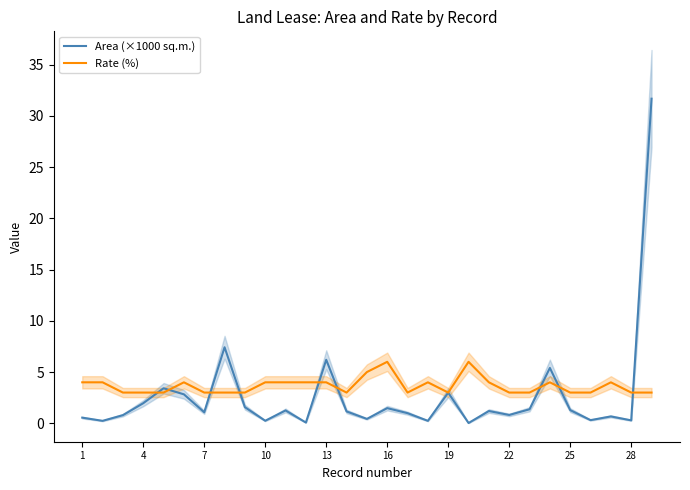

What are all the series names shown in the legend?

Area (×1000 sq.m.), Rate (%)